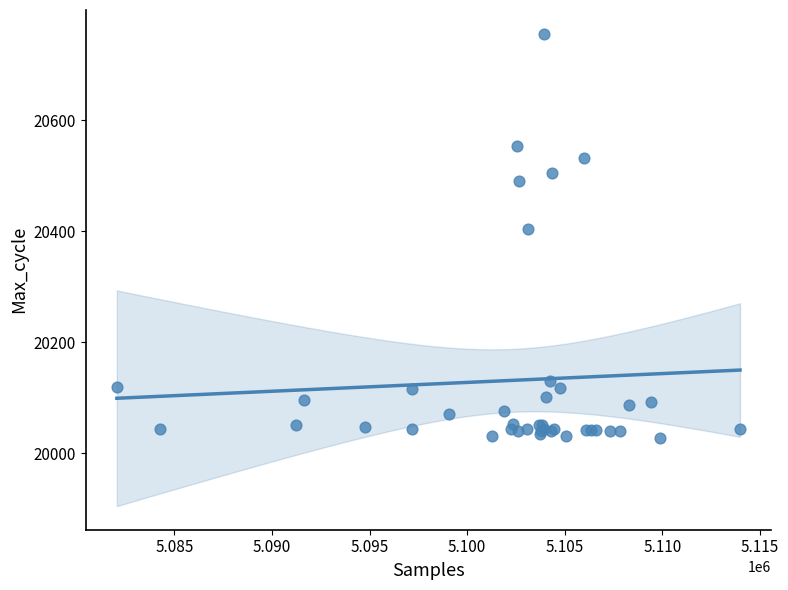

What Y value in the scatter plot is closest to 20392?

20403